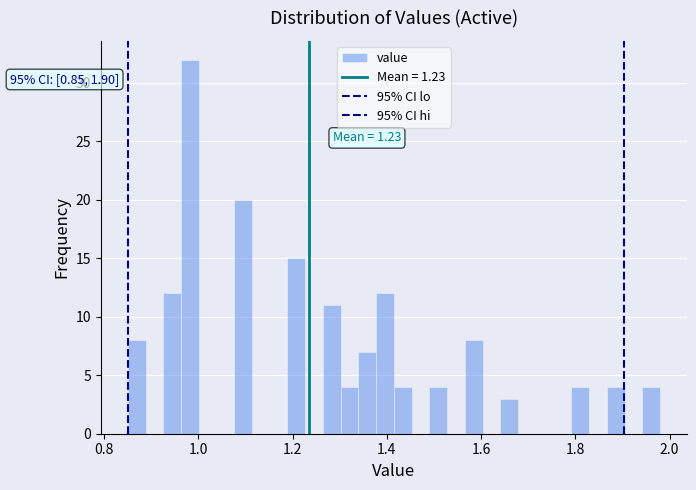

Around what value on the x-axis is the tallest bar? Give the approximate position of its centre, as read against the axis.

0.98